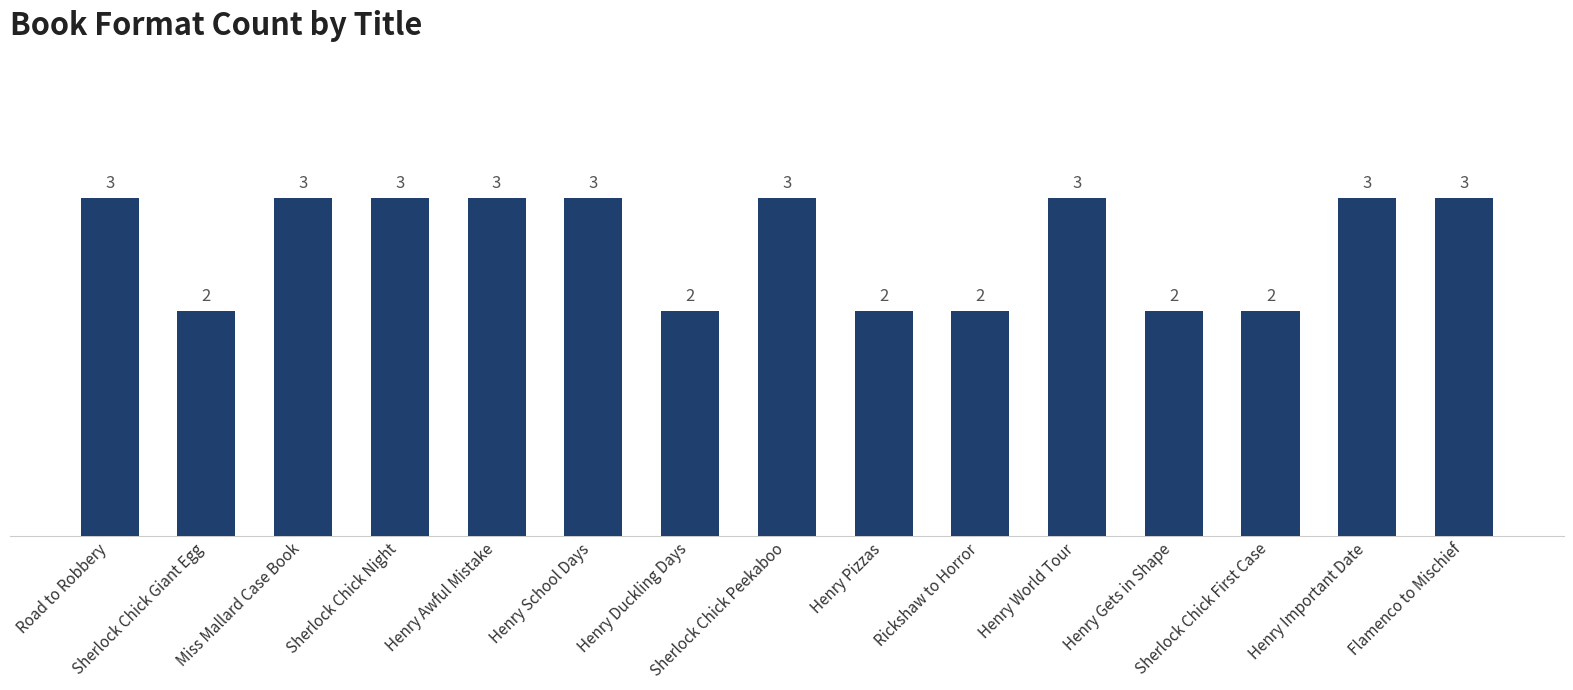

Count the values in the range 2 to 3.

15